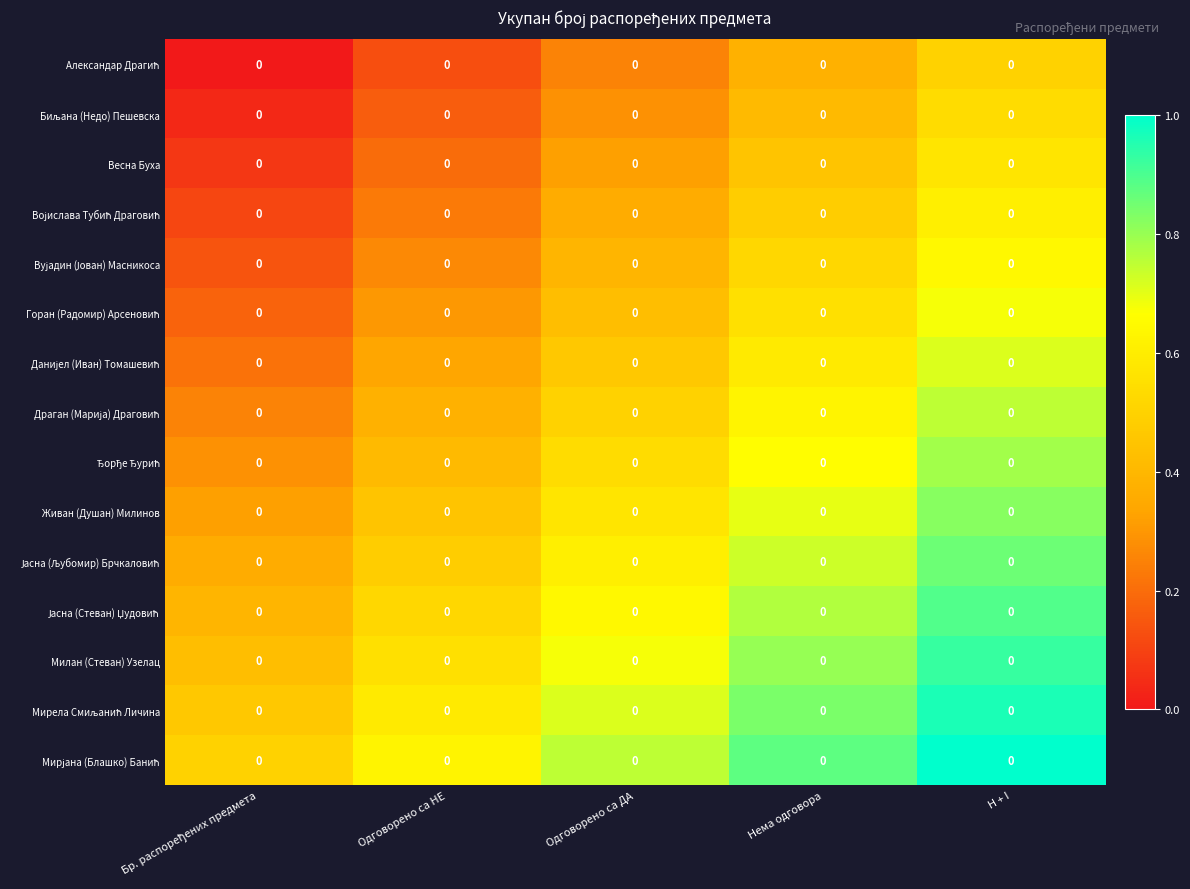

Where is Драган (Марија) Драговић nearest to the value 0?

Бр. распоређених предмета